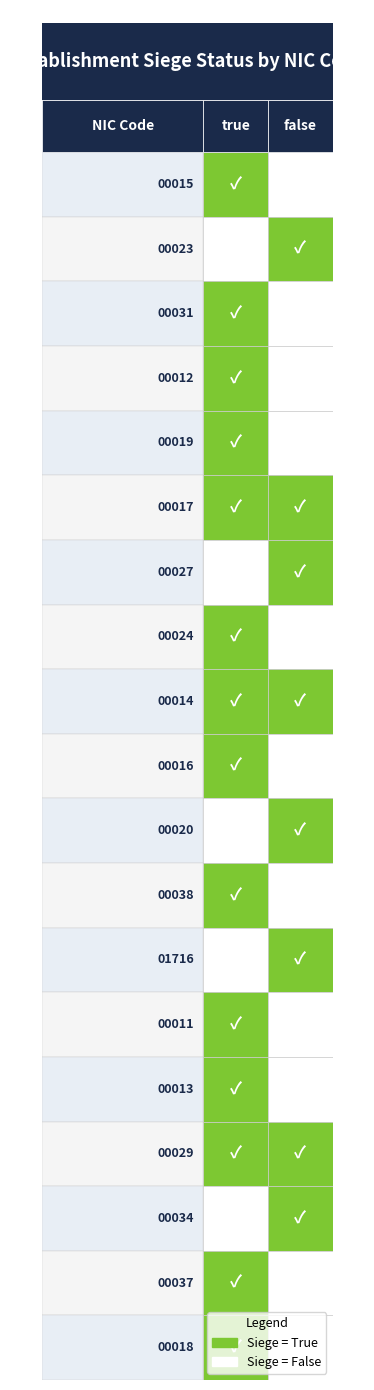

Is the value of 00013 at false greater than the value of 00011 at true?

No